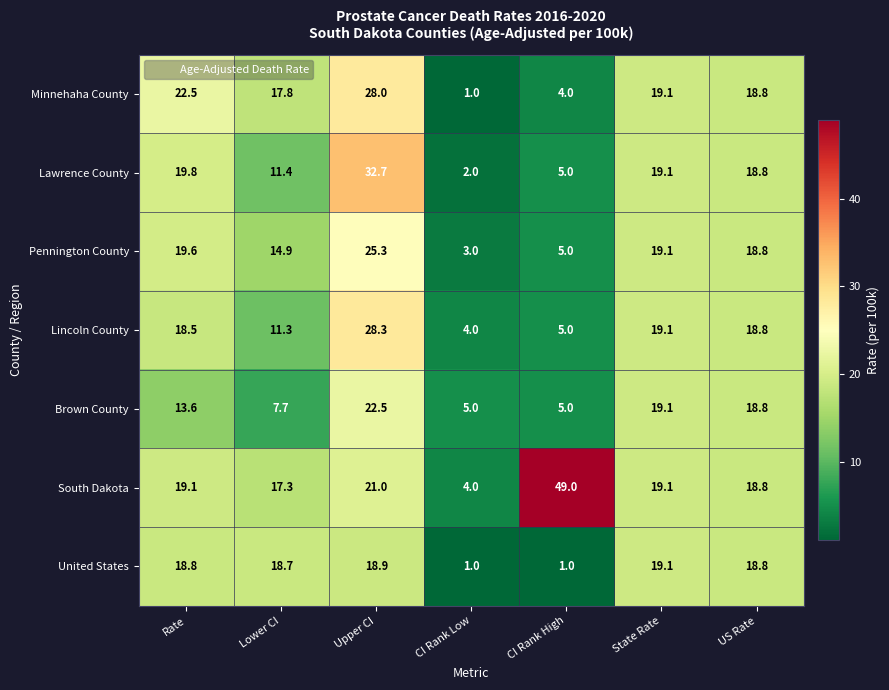

What is the maximum value shown in the chart?

49.0